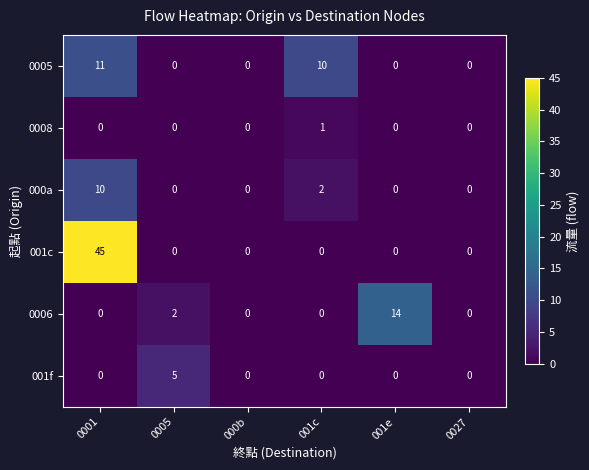

List the series in order of their peak value, lowest first.

0008, 001f, 000a, 0005, 0006, 001c